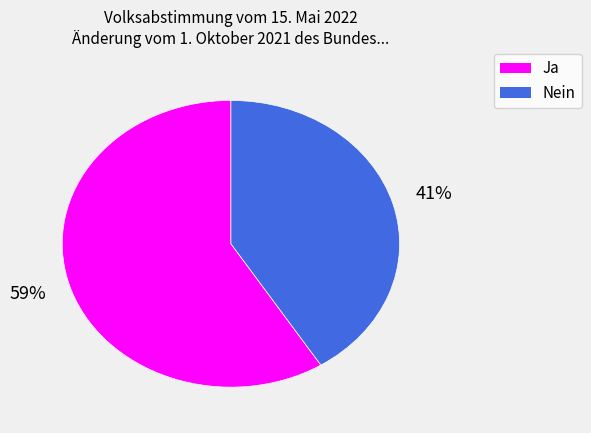

Does any single category account for the majority?

Yes